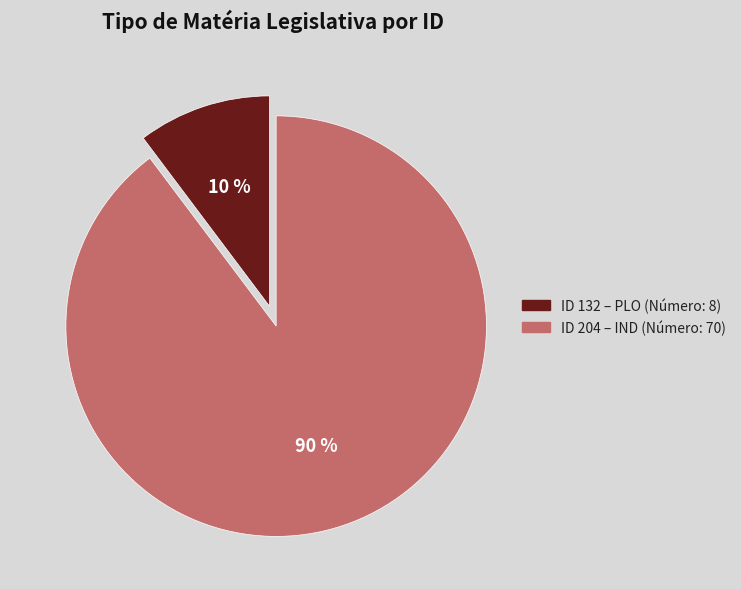

Between ID 204 – IND (Número: 70) and ID 132 – PLO (Número: 8), which is larger?

ID 204 – IND (Número: 70)